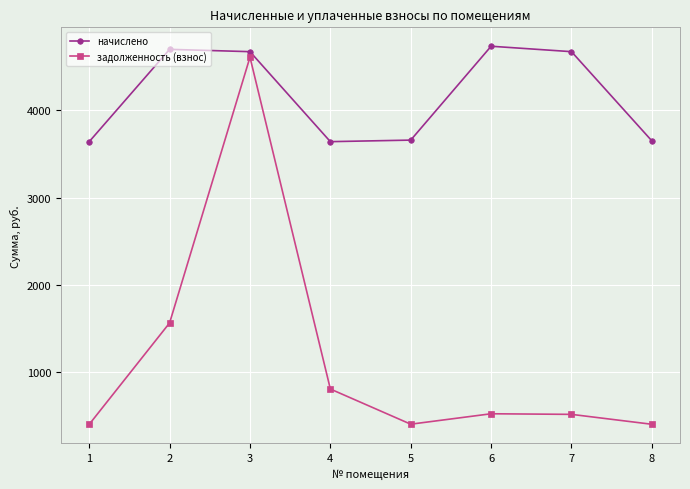

How many data points in задолженность (взнос) are above 526?

4